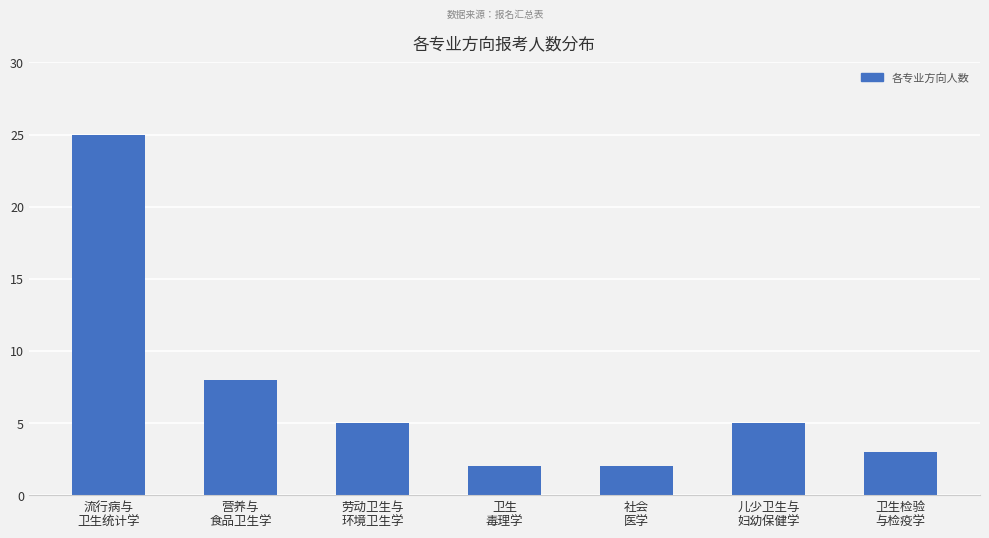

What is the difference between the maximum and second lowest values?

23